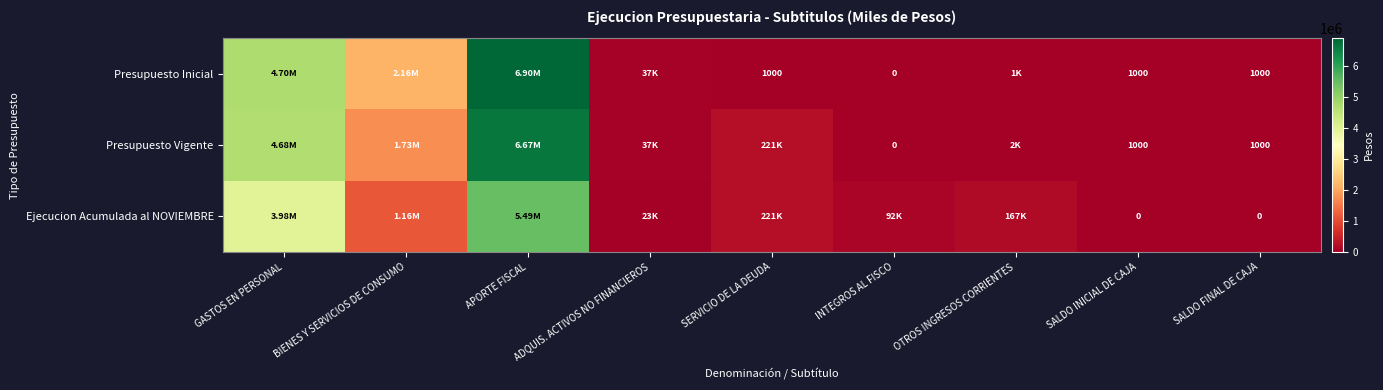

What is the total value across all series at SALDO INICIAL DE CAJA?

2000